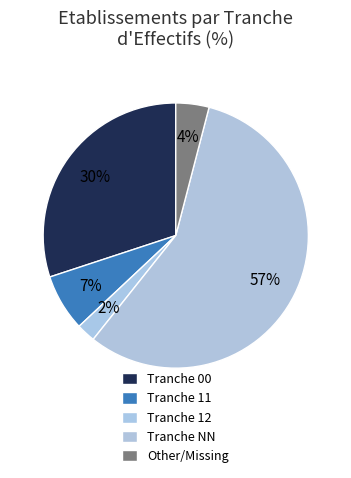

Rank the categories by value from highest to lowest.

NN, 00, 11, other, 12